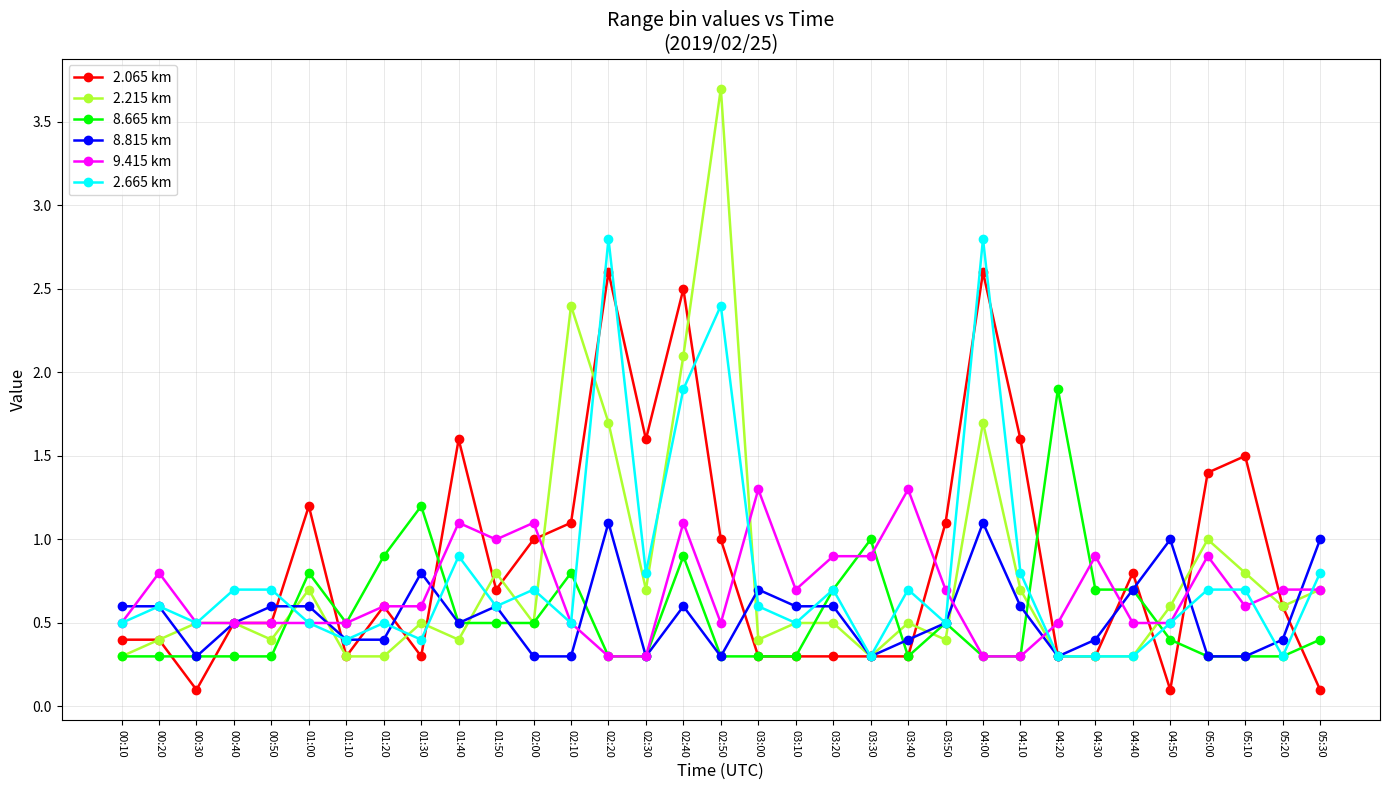

Which series has the widest spread of values?

2.215 km